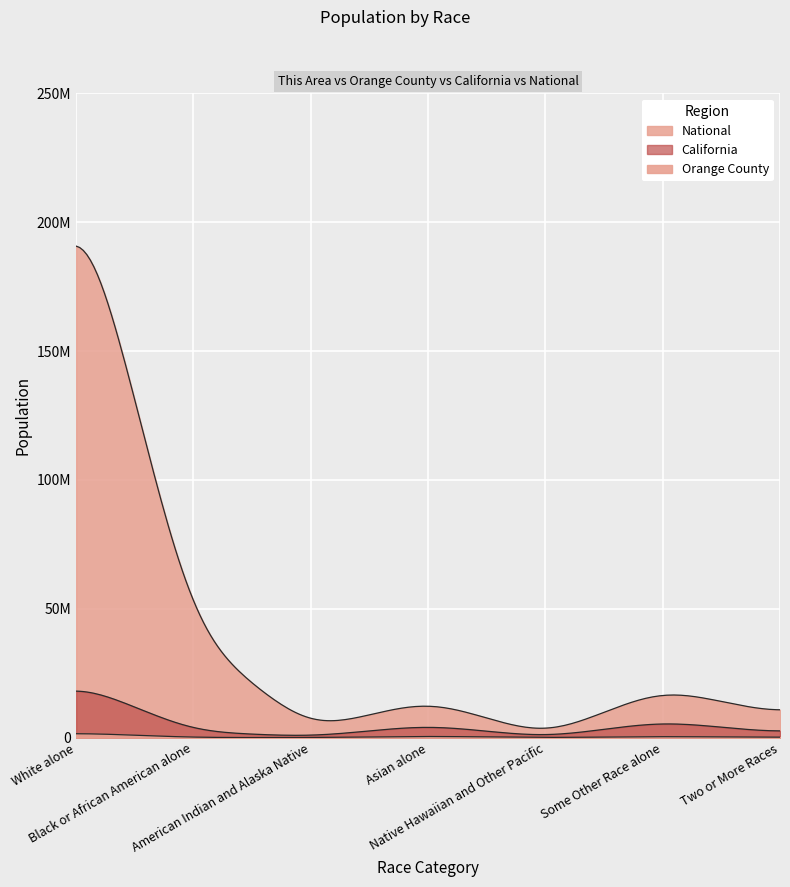

Where does the This Area series first go above 77?

White alone